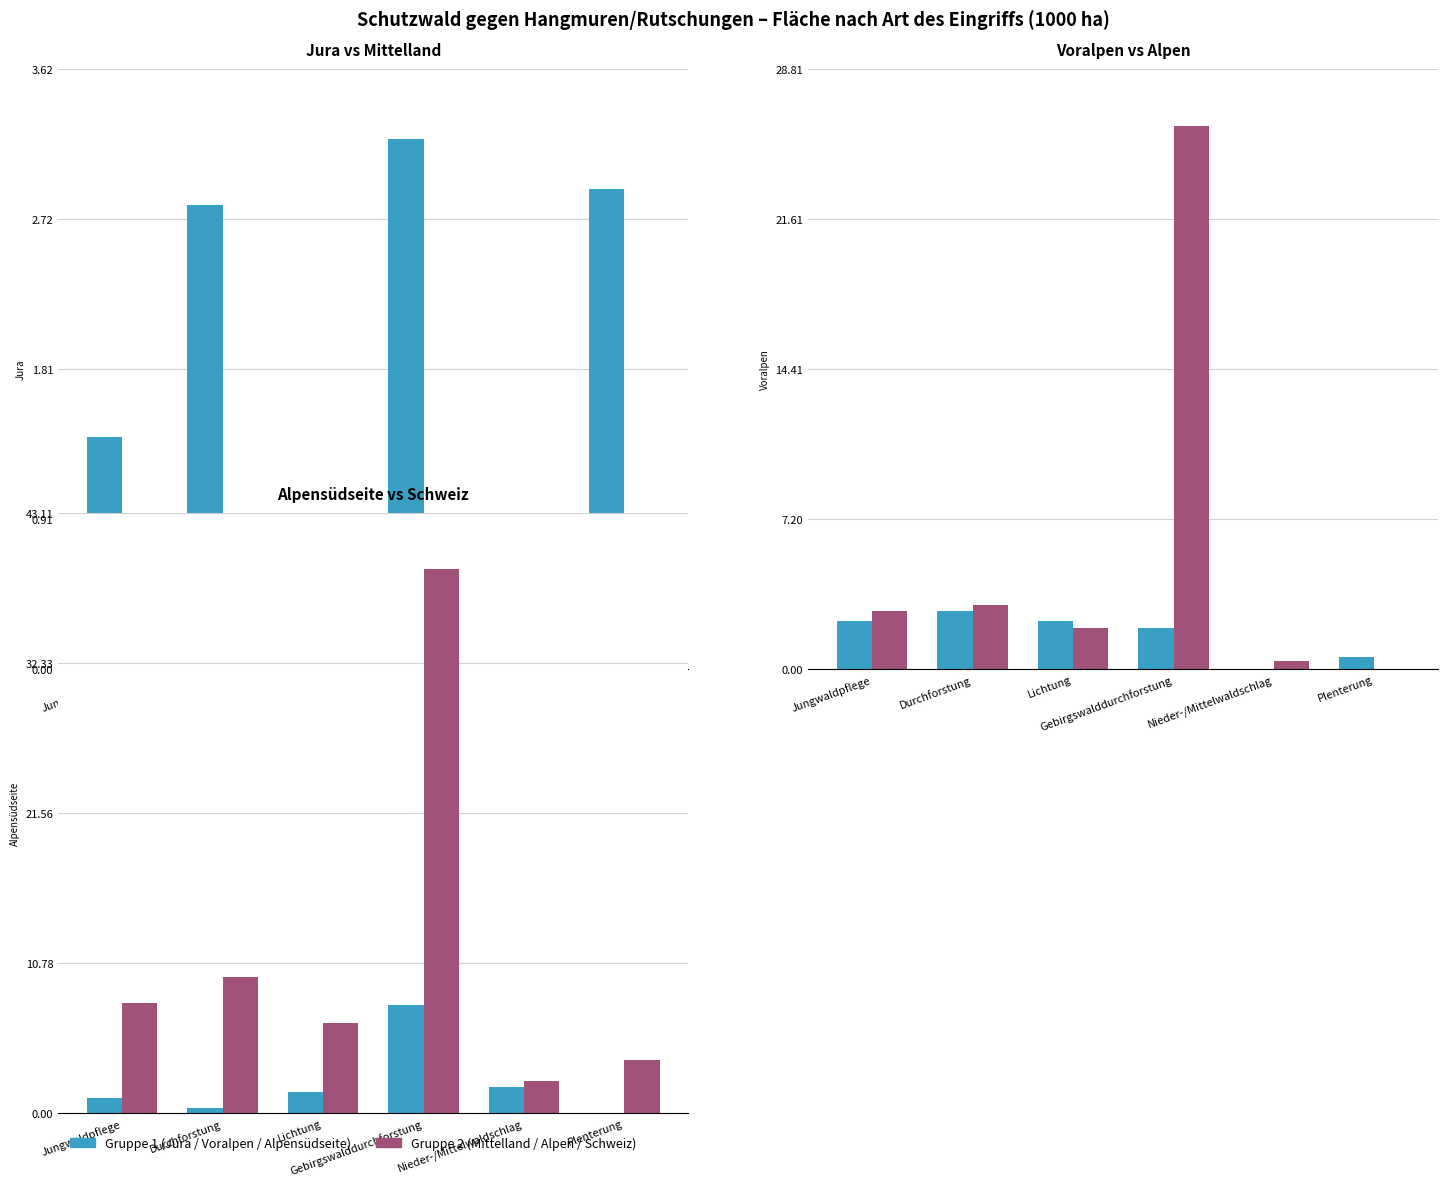

What is the difference between the second highest and second lowest values in the Jura series?

2.6